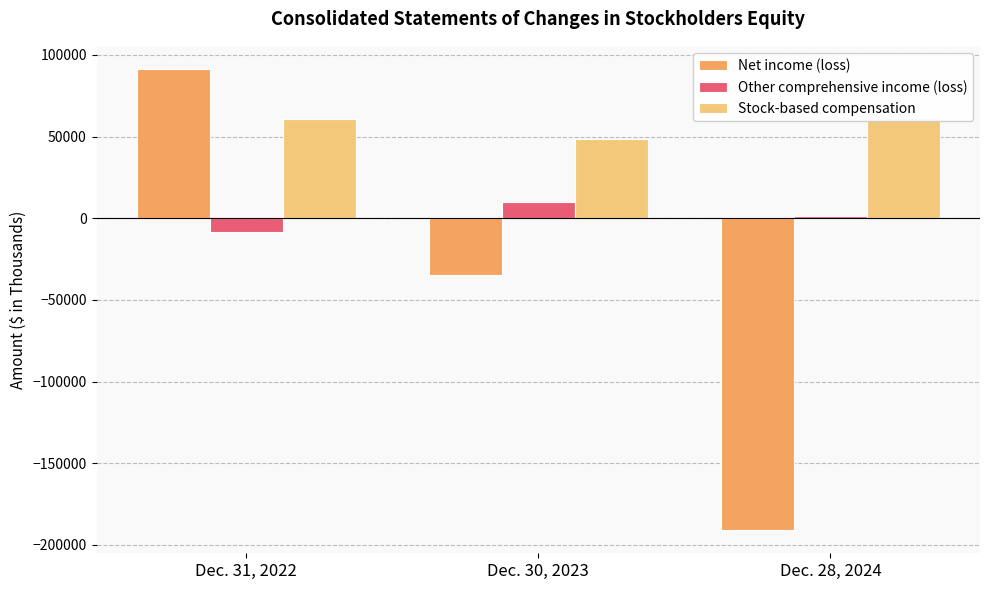

What is the highest value of the Net income (loss) series?

91402